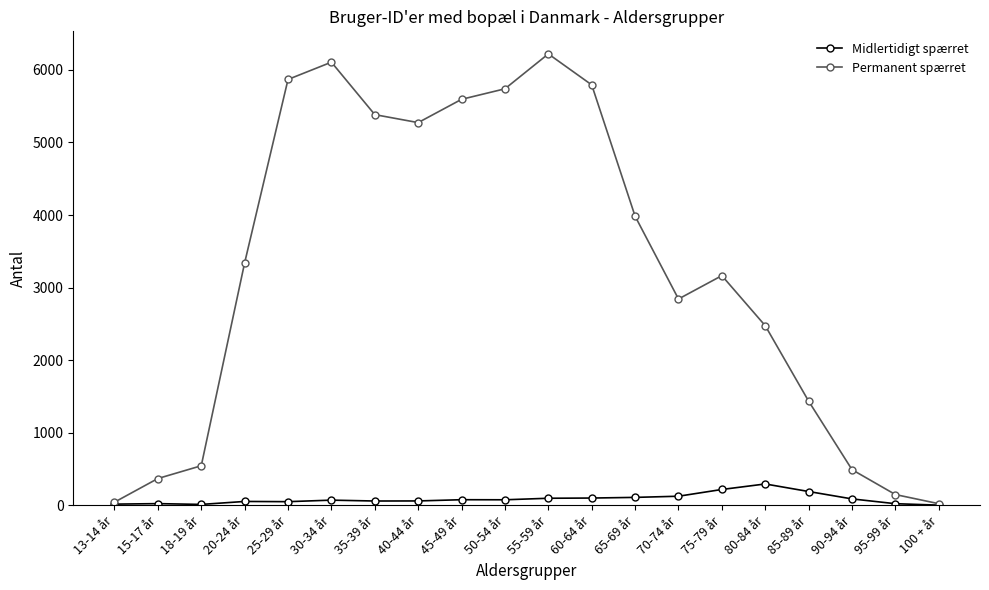

Read the Midlertidigt spærret value at 35-39 år.

59